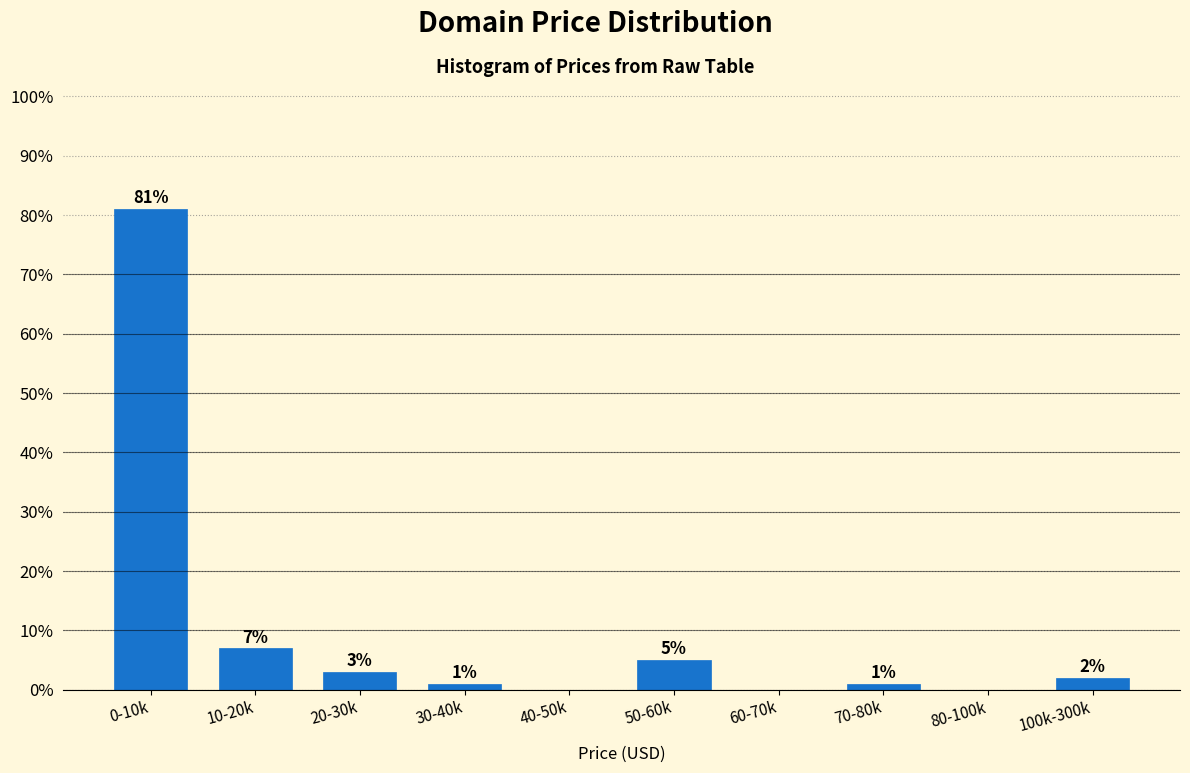

Reading left to right, transcribe all the data shown in this chart.

0-10k=81.0	10-20k=7.0	20-30k=3.0	30-40k=1.0	40-50k=0.0	50-60k=5.0	60-70k=0.0	70-80k=1.0	80-100k=0.0	100k-300k=2.0